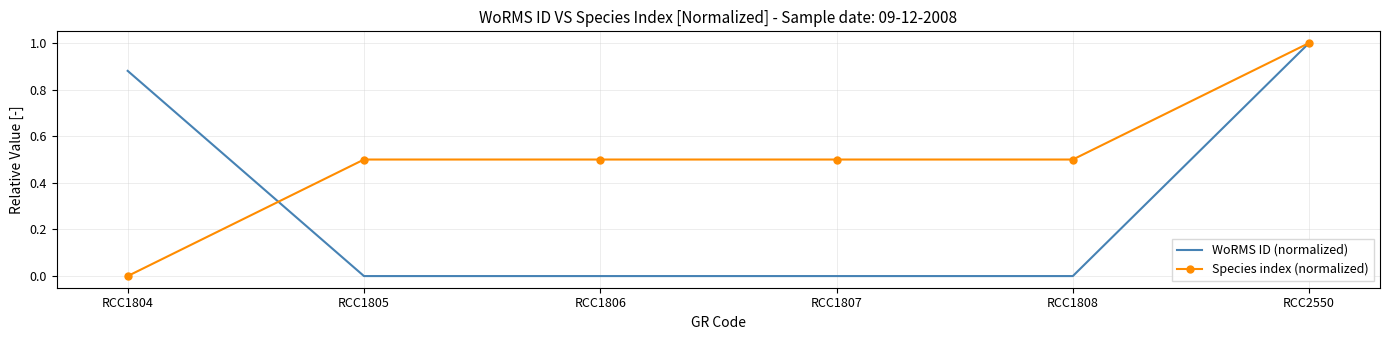

At how many categories does at least one series exceed 0?

6